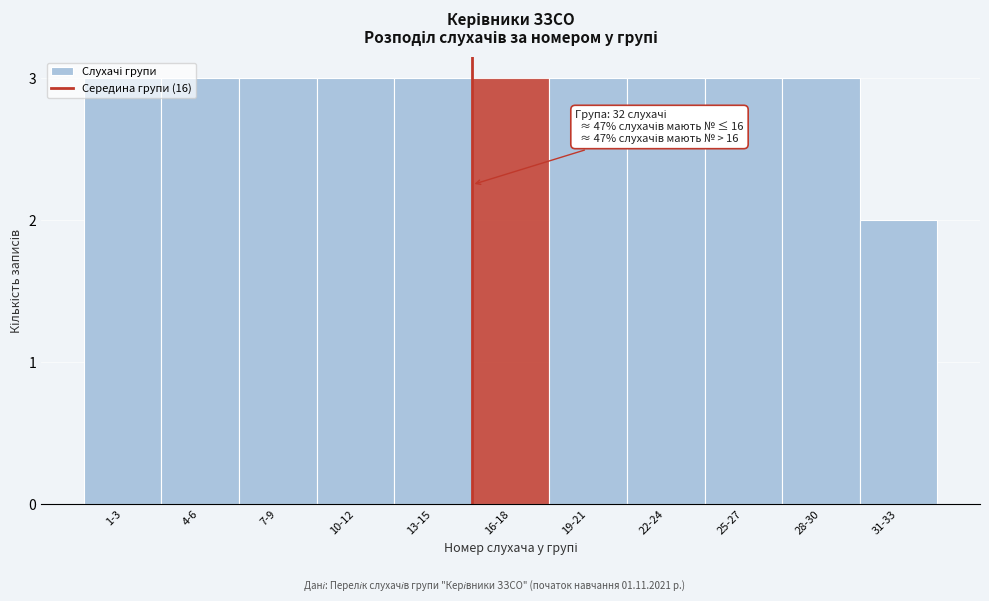

What is the greatest value displayed?

3